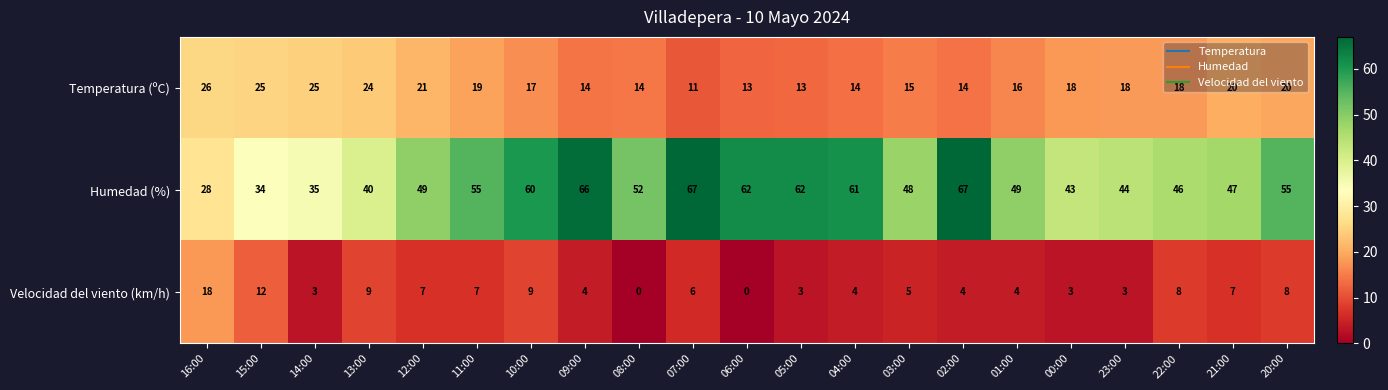

Which series changed the most between 15:00 and 20:00?

Humedad (%)